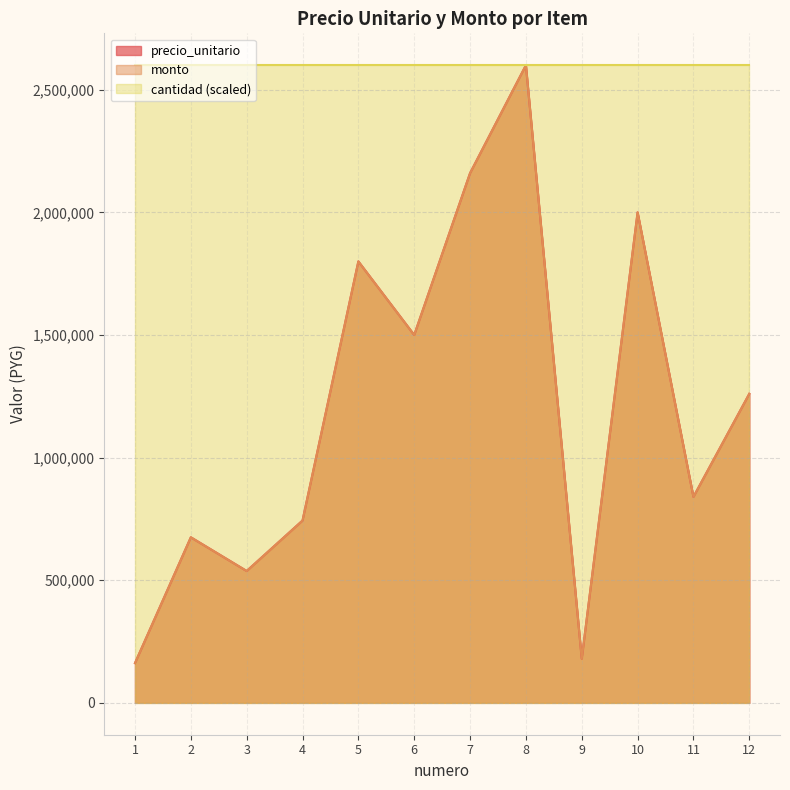

At how many categories does at least one series exceed 2496759?

1